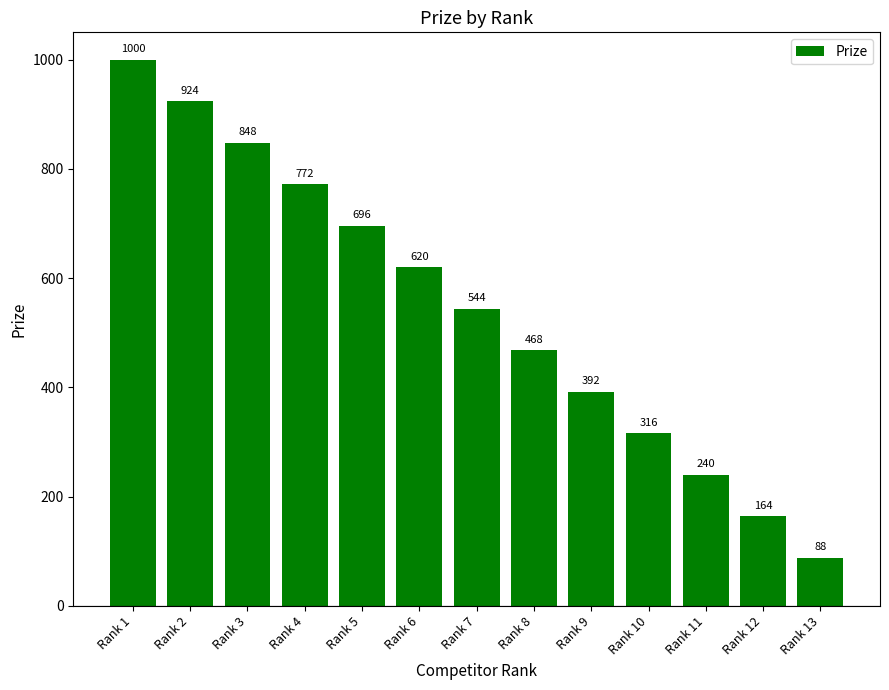

Does the chart contain stacked bars?

No